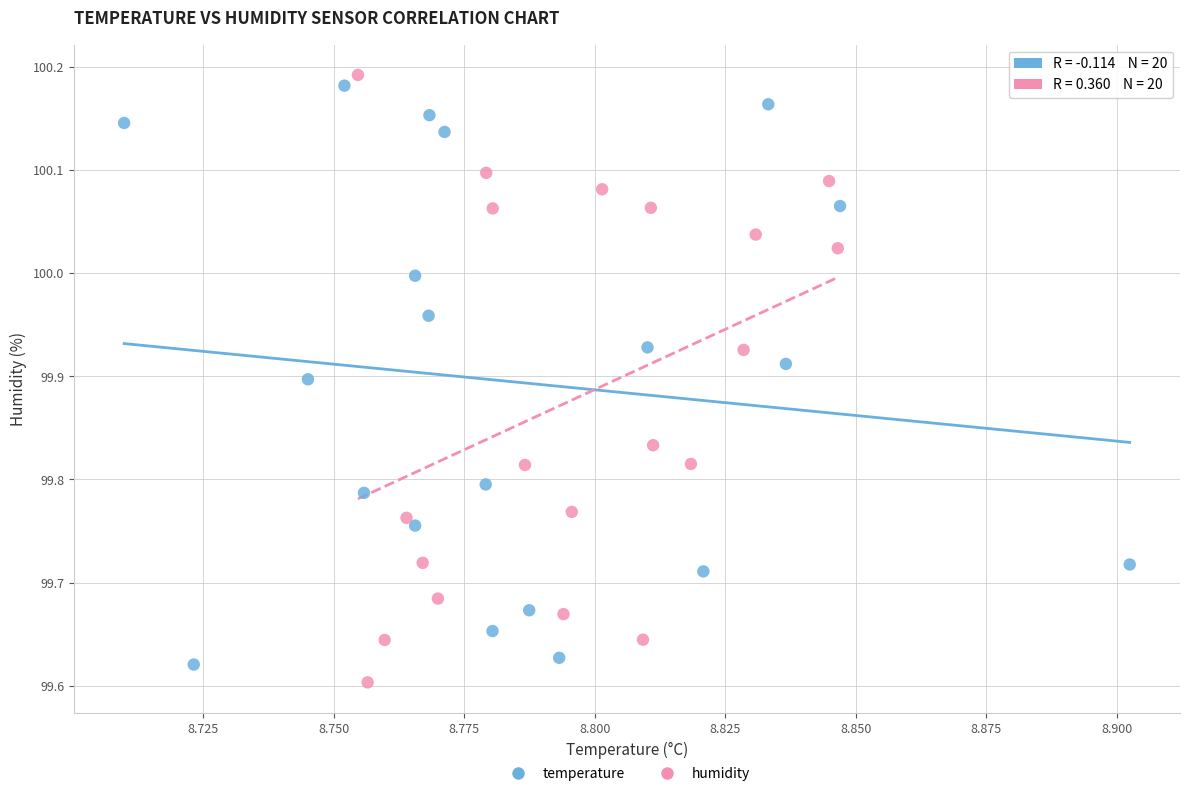

Which series has the largest Y range (max minus min)?

humidity